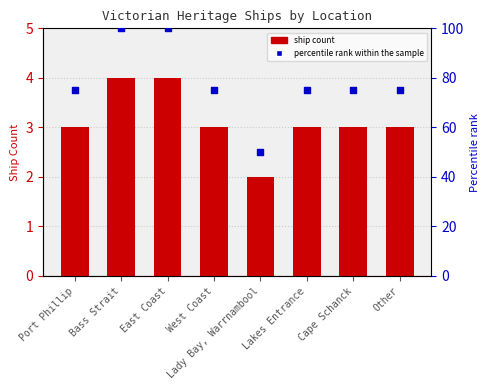

What is the total value across all series at Cape Schanck?

78